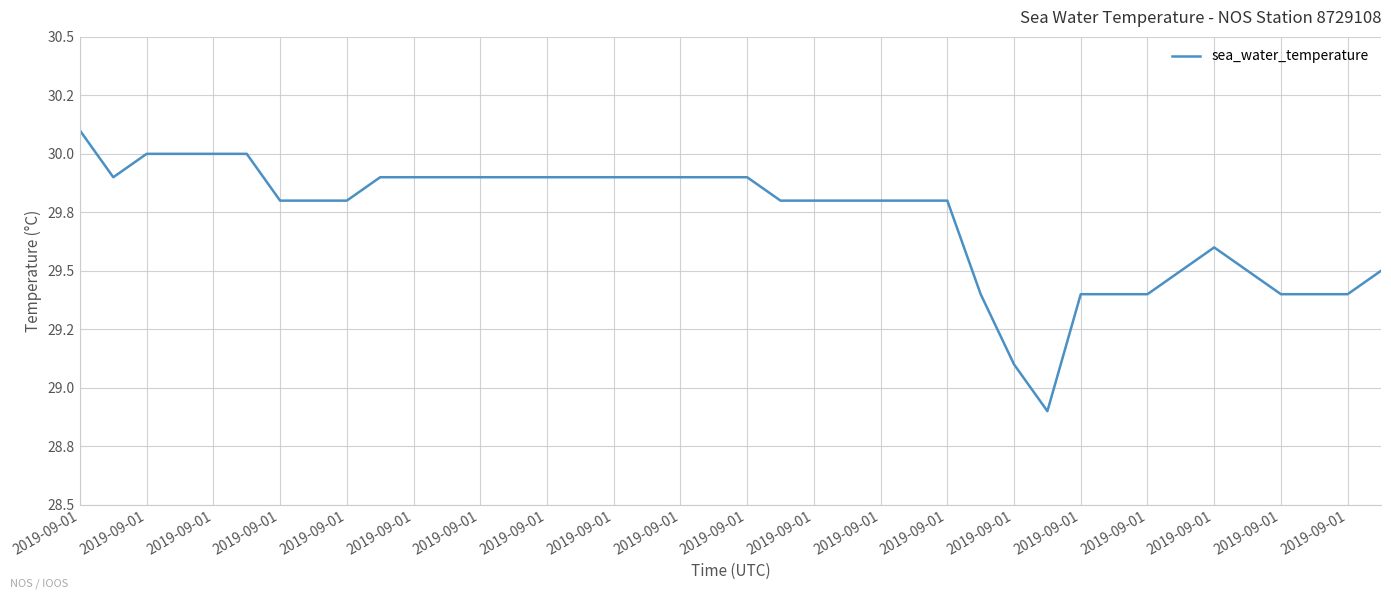

Does the chart have visible grid lines?

Yes